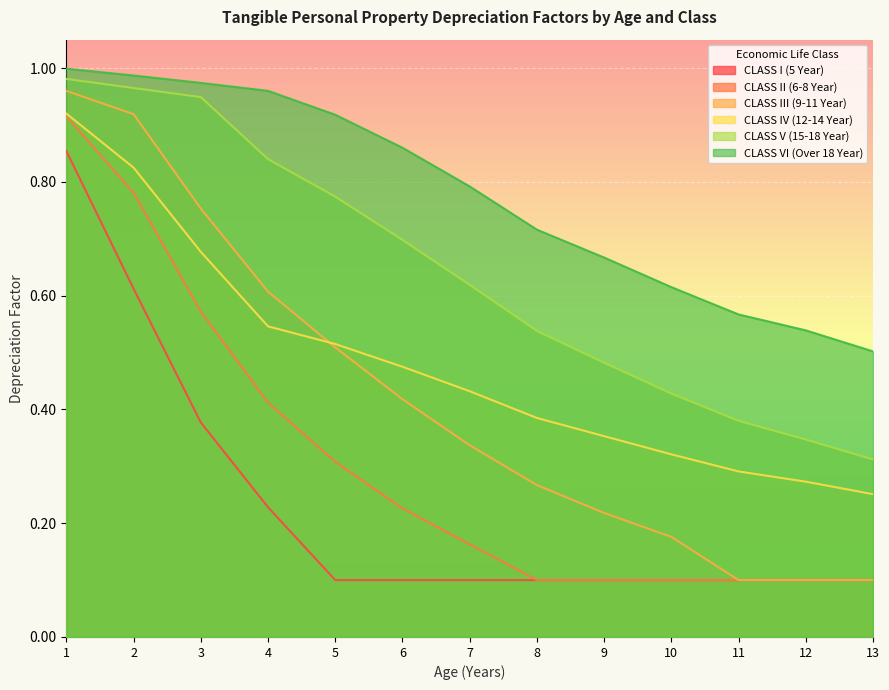

True or false: CLASS V (15-18 Year) and CLASS IV (12-14 Year) intersect in this chart.

False